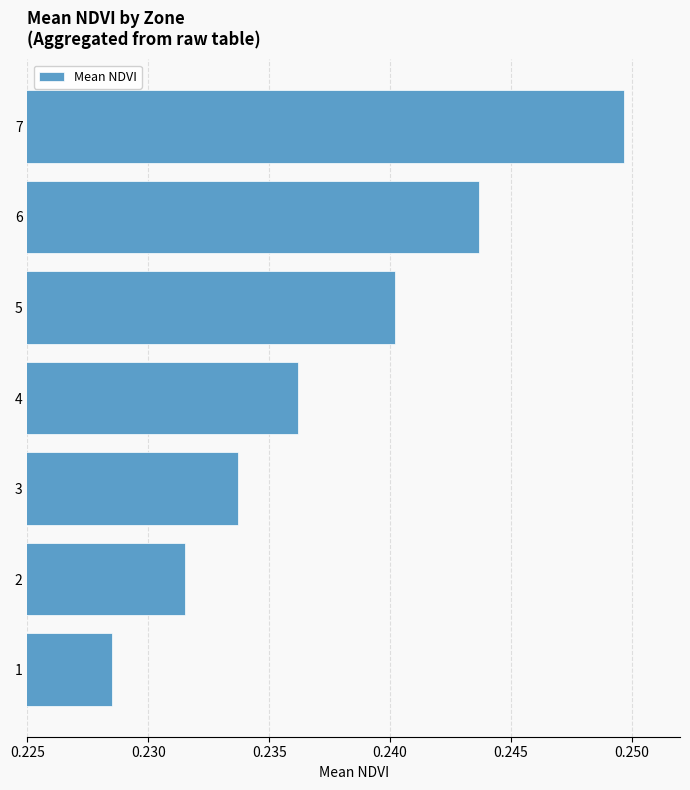

True or false: the data shows 0.1 at 6.

False